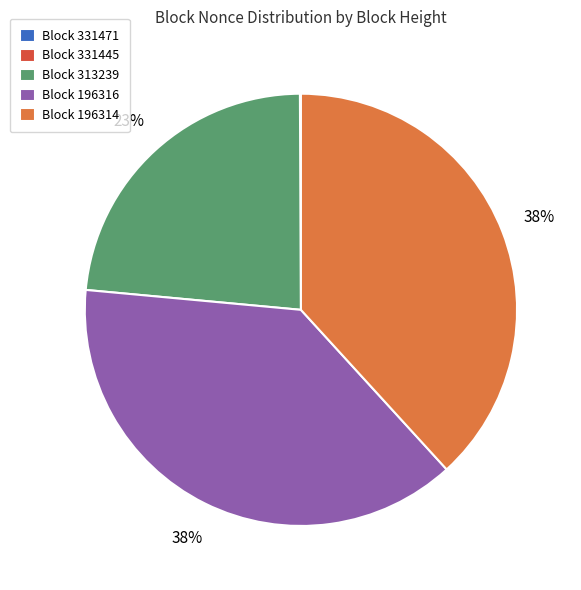

The Block 196316 slice represents 47% of the pie. True or false?

False